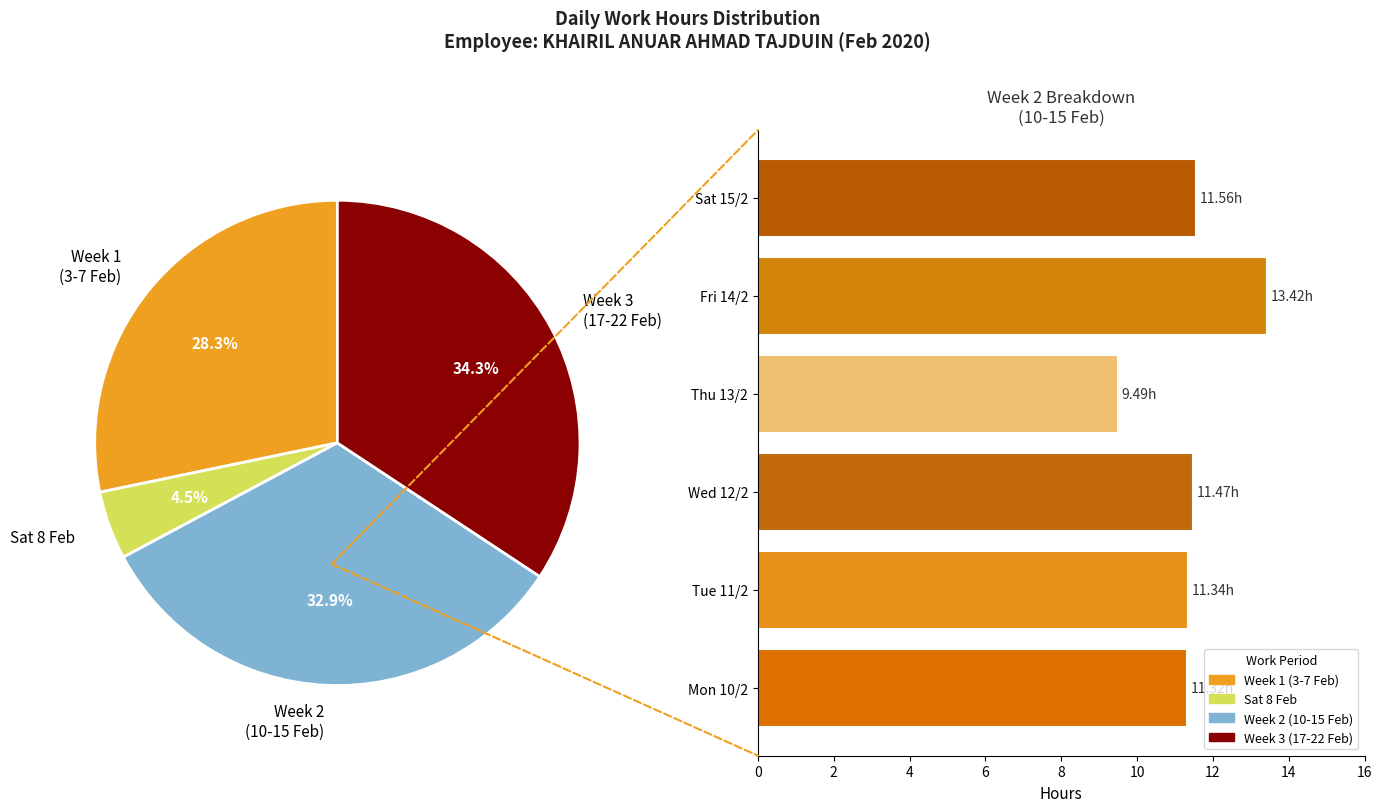

To the nearest percent, what portion does Tue 11/2 represent?

5%